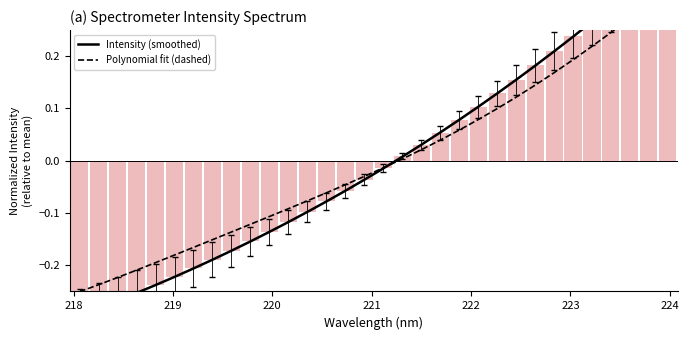

What is the value of the Intensity (smoothed) bar at the 27th from the left?

0.2